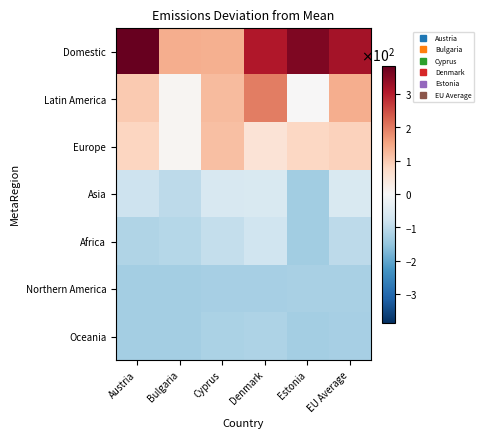

How many series are shown in this chart?

7